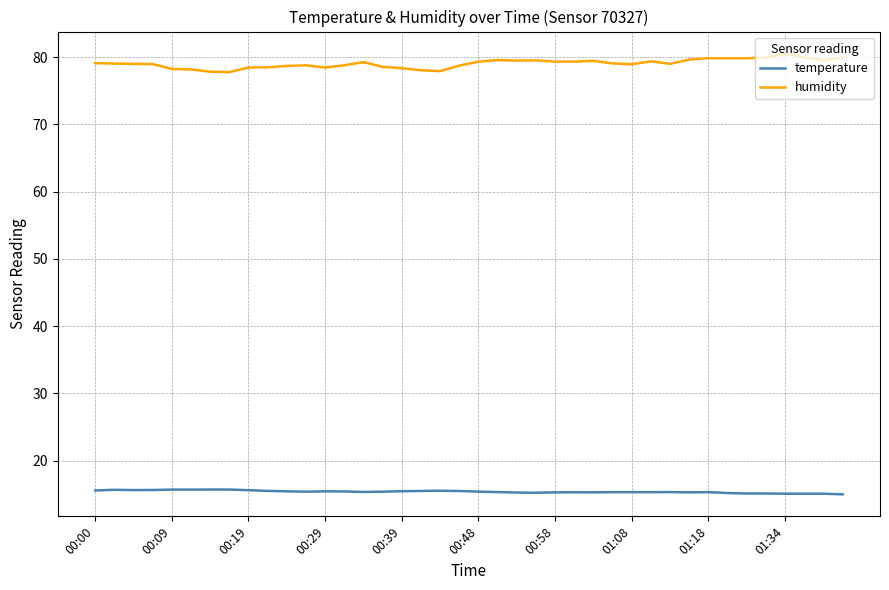

True or false: humidity and temperature intersect in this chart.

False